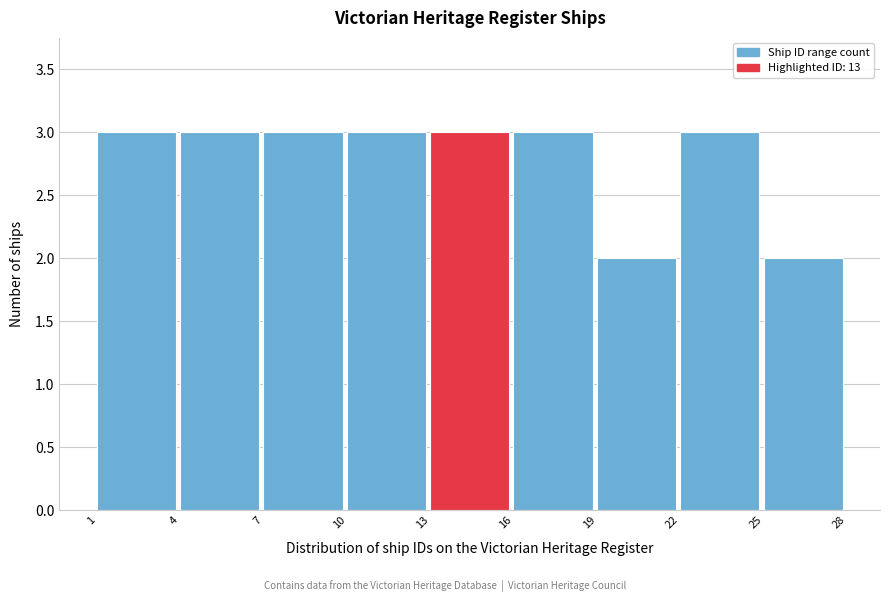

Reading left to right, transcribe this chart: for each bar, give the range it covers on the x-axis and its height. The values are not printed on the chart, so give them approximately, as read against the axis.

1 to 4: 3
4 to 7: 3
7 to 10: 3
10 to 13: 3
13 to 16: 3
16 to 19: 3
19 to 22: 2
22 to 25: 3
25 to 28: 2